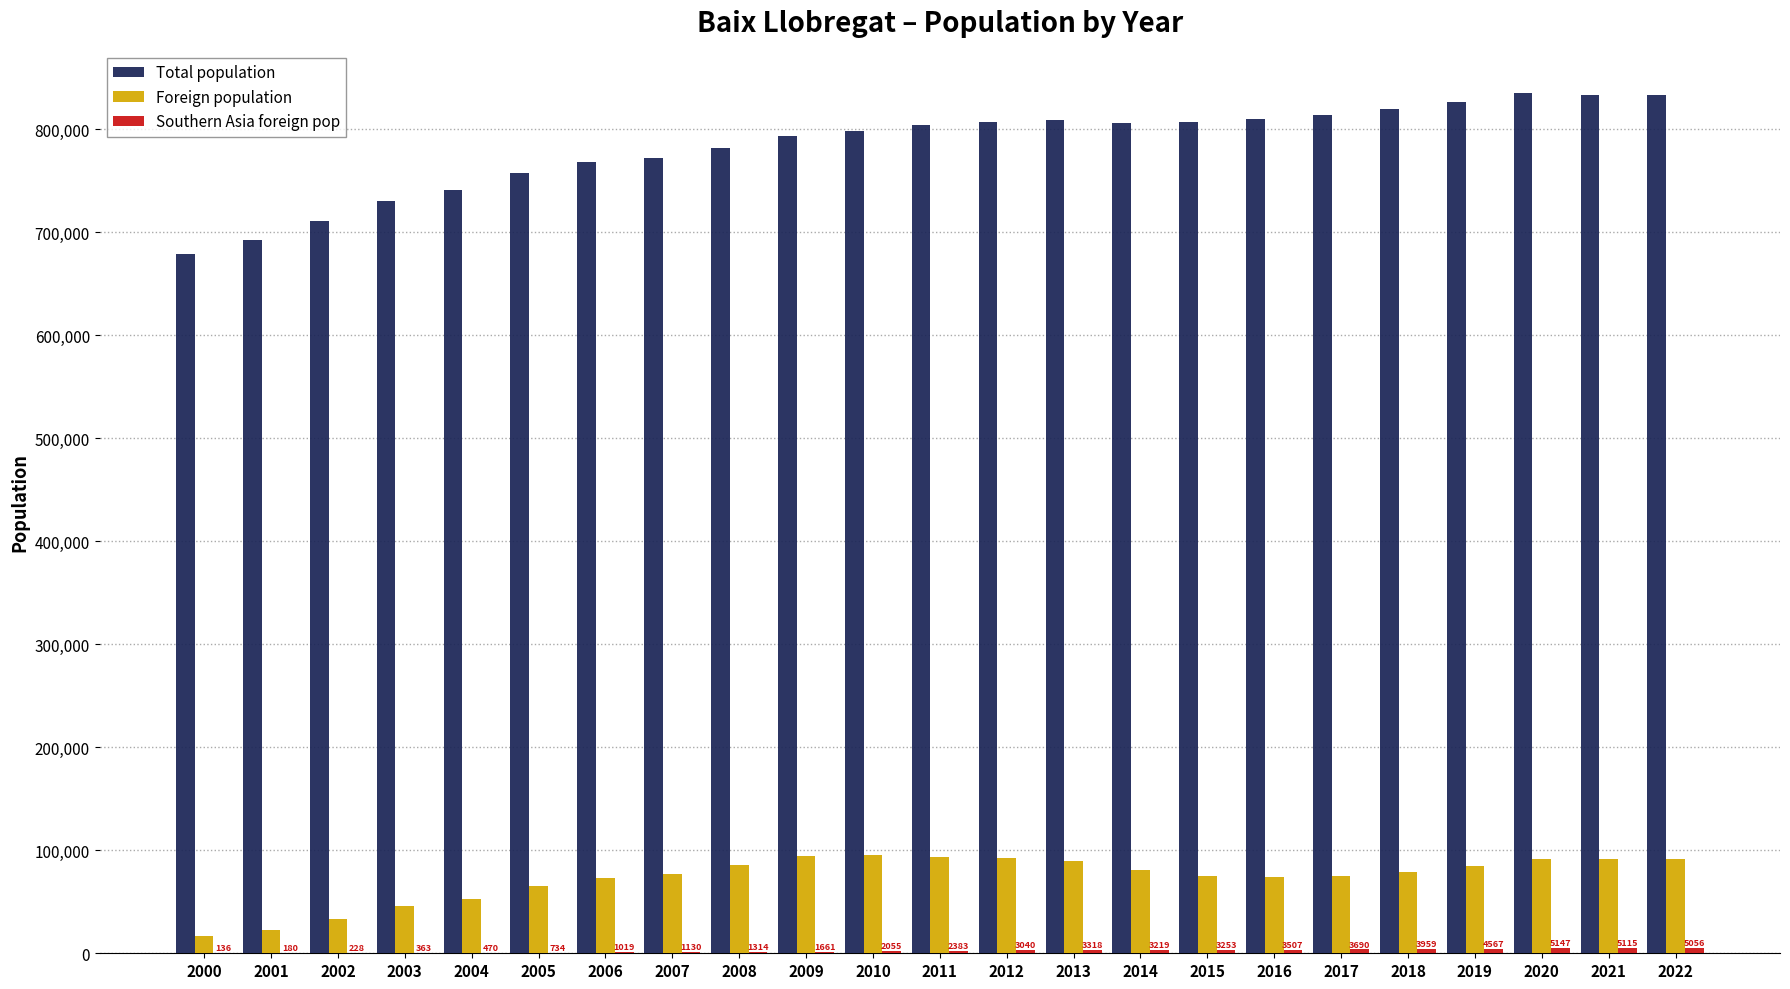

What is the maximum value shown in the chart?

834653